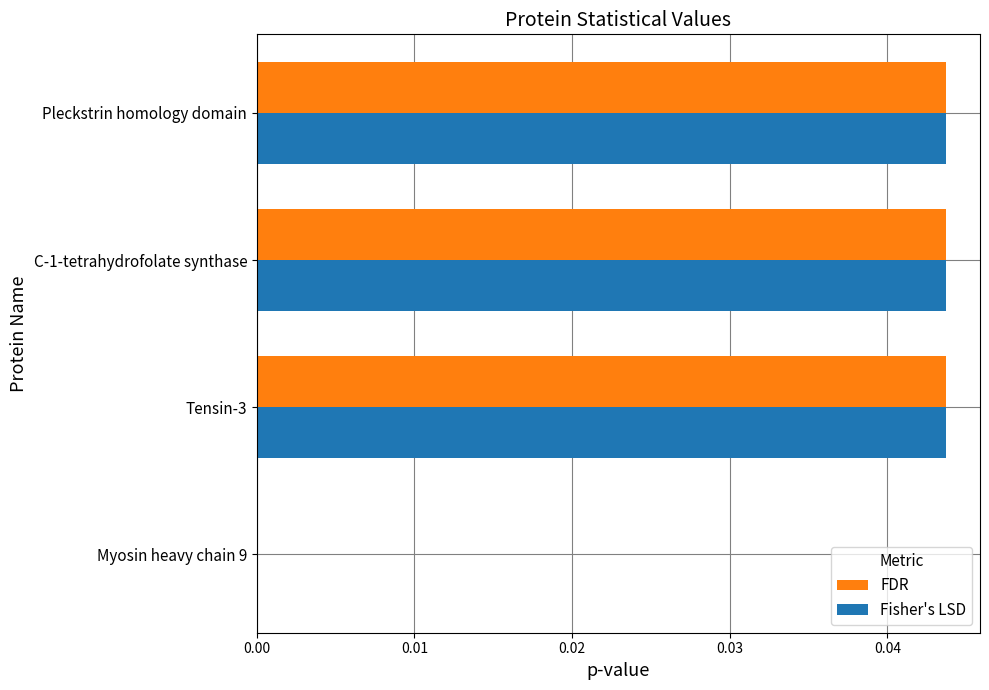

What is the sum of all Fisher's LSD values?

0.1